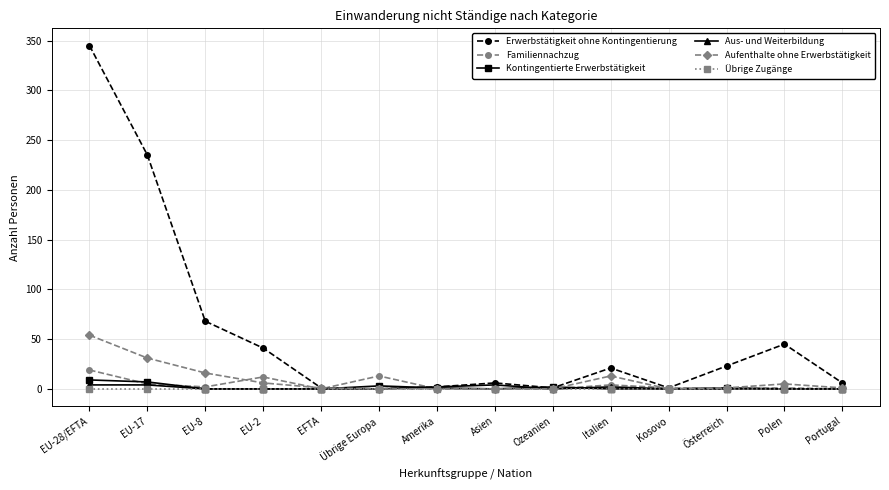

True or false: Erwerbstätigkeit ohne Kontingentierung has more than 0 points higher than both neighbors.

True